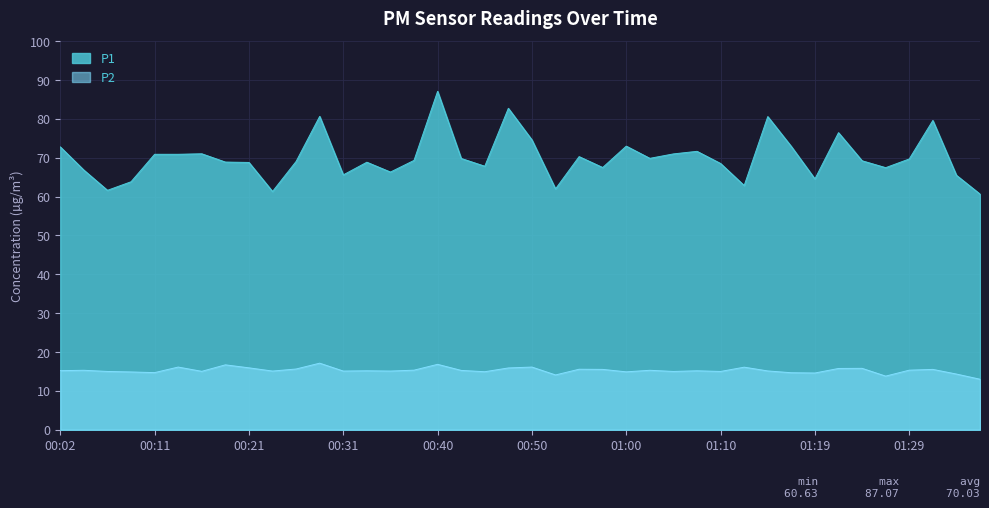

Count the number of data series in this chart.

2